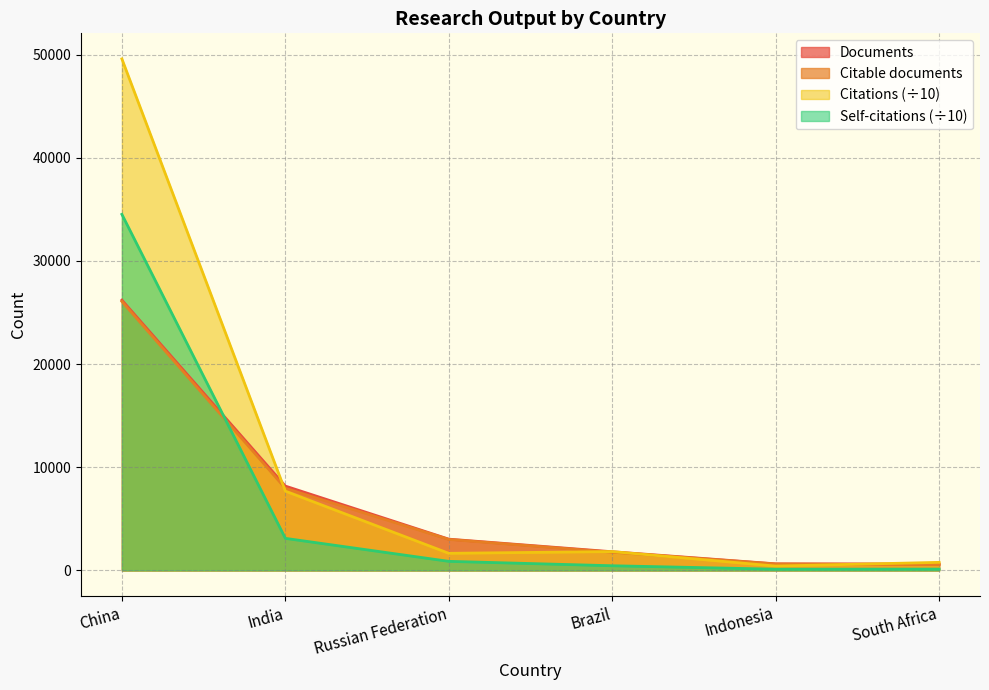

Between Brazil and India, which is larger?

India